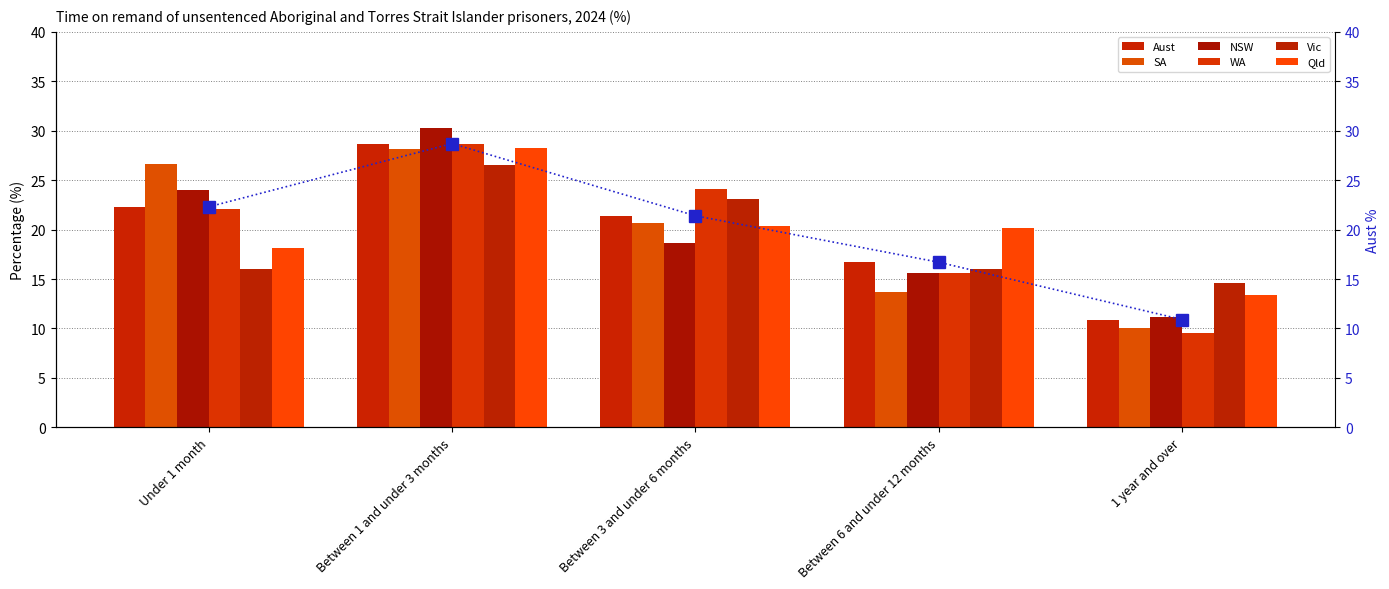

The value of SA at Between 3 and under 6 months is 36.1. True or false?

False